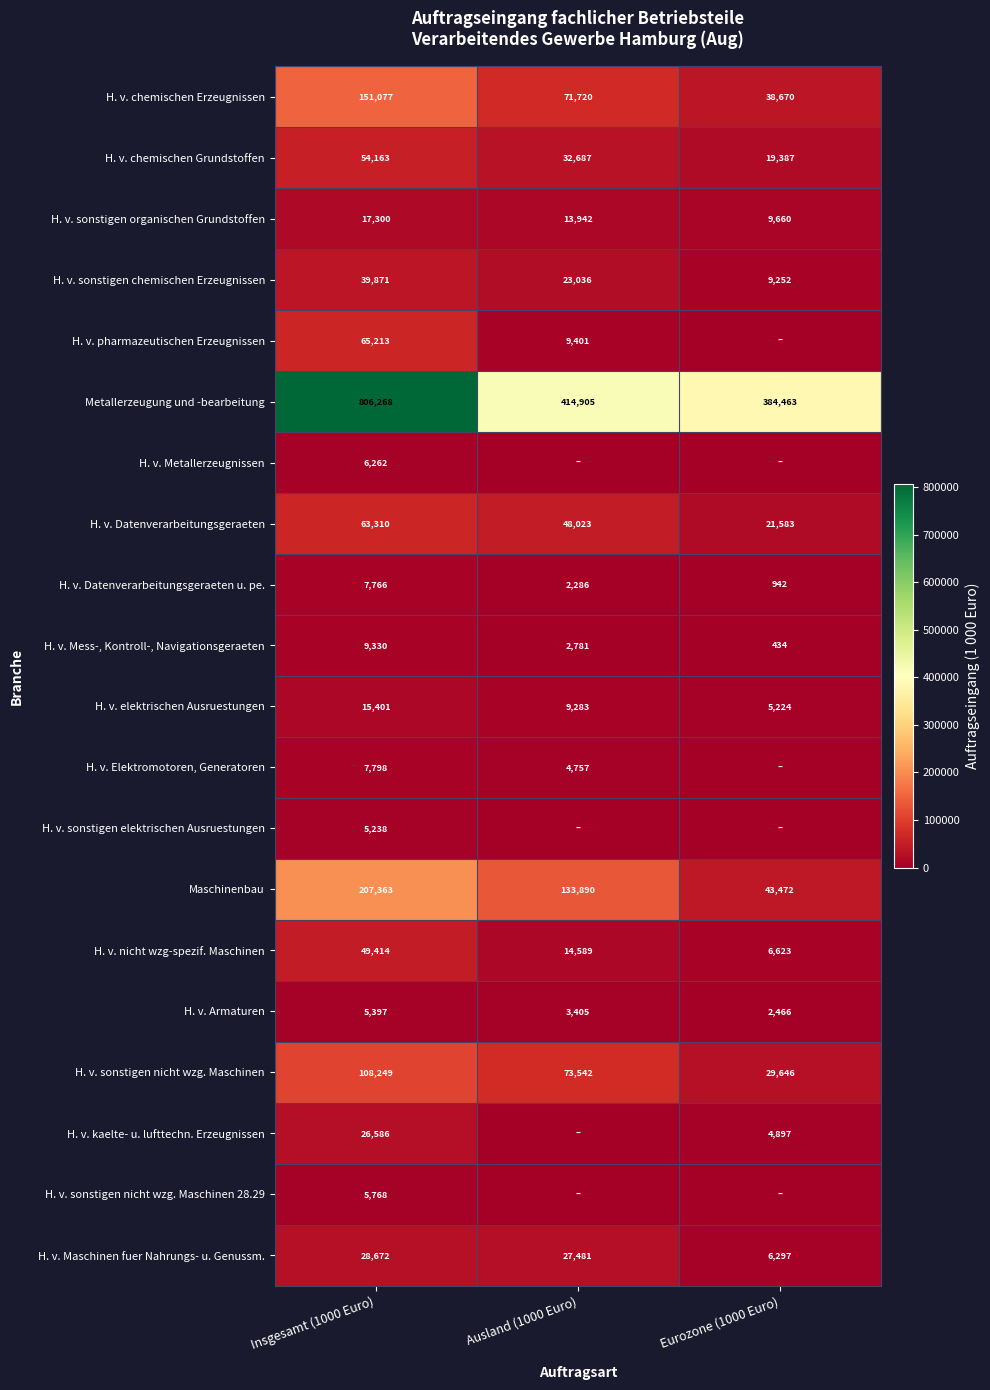

True or false: H. v. elektrischen Ausruestungen has a value of 15401 at Insgesamt (1000 Euro).

True